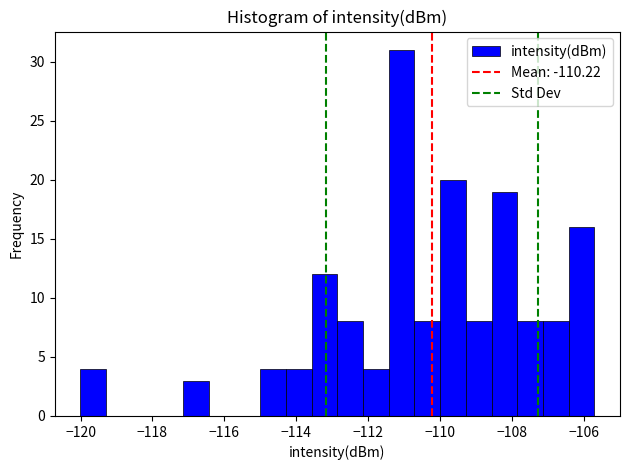

Around what value on the x-axis is the tallest bar? Give the approximate position of its centre, as read against the axis.

-111.0